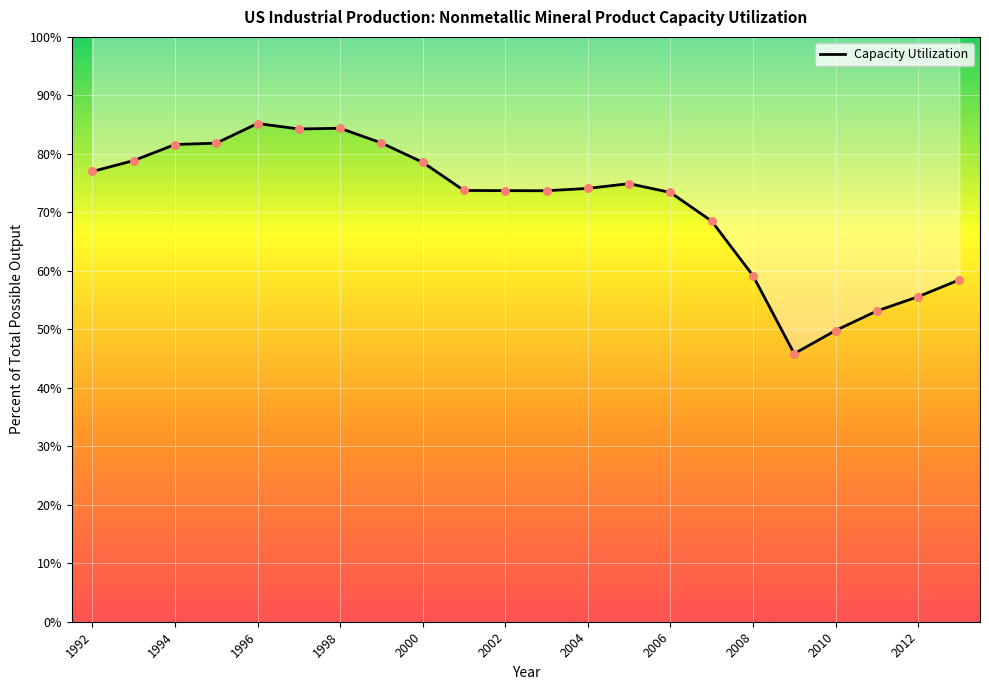

What is the change in value from 13 to 14?

-1.5